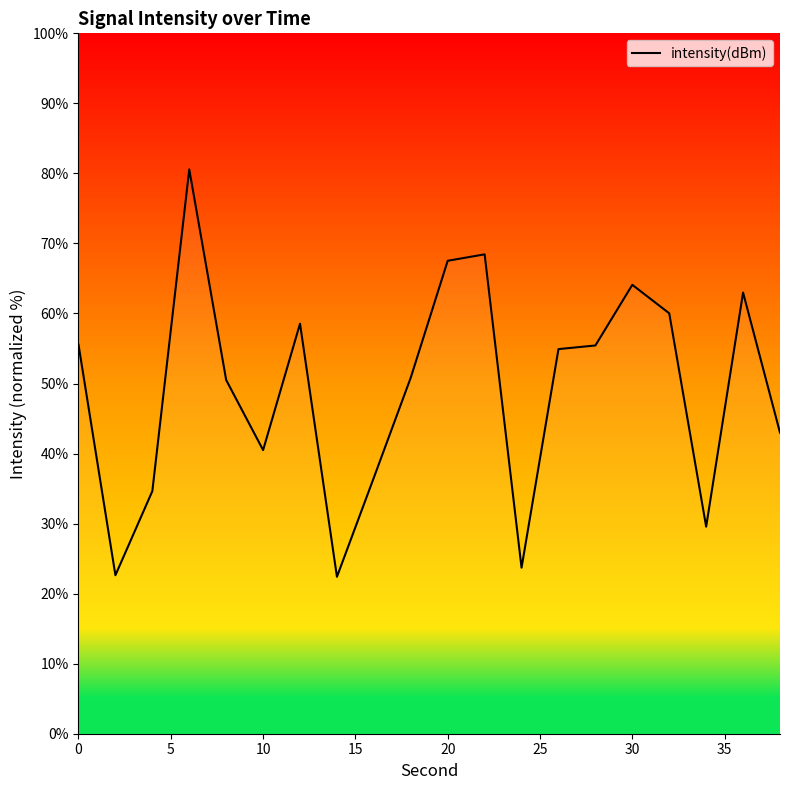

What is the average value?

49.1